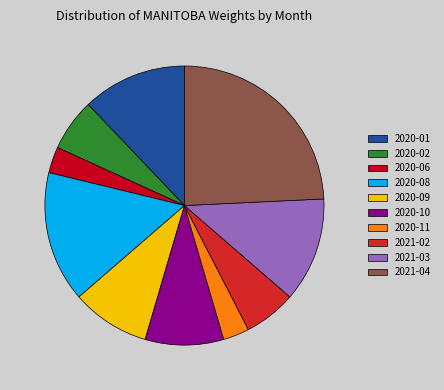

Is the sum of 2020-11 and 2020-01 greater than half?

No